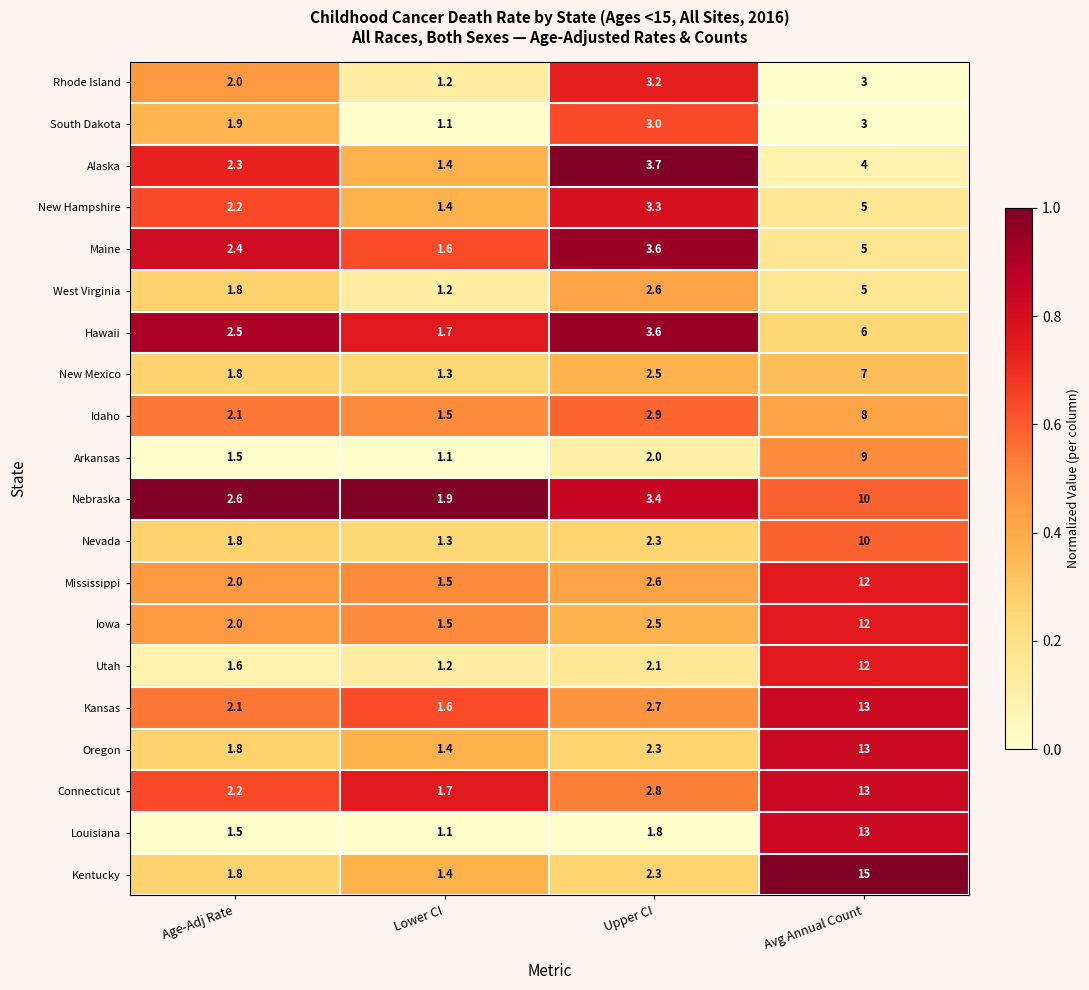

Rank the categories by Louisiana value from highest to lowest.

Avg Annual Count, Upper CI, Age-Adj Rate, Lower CI